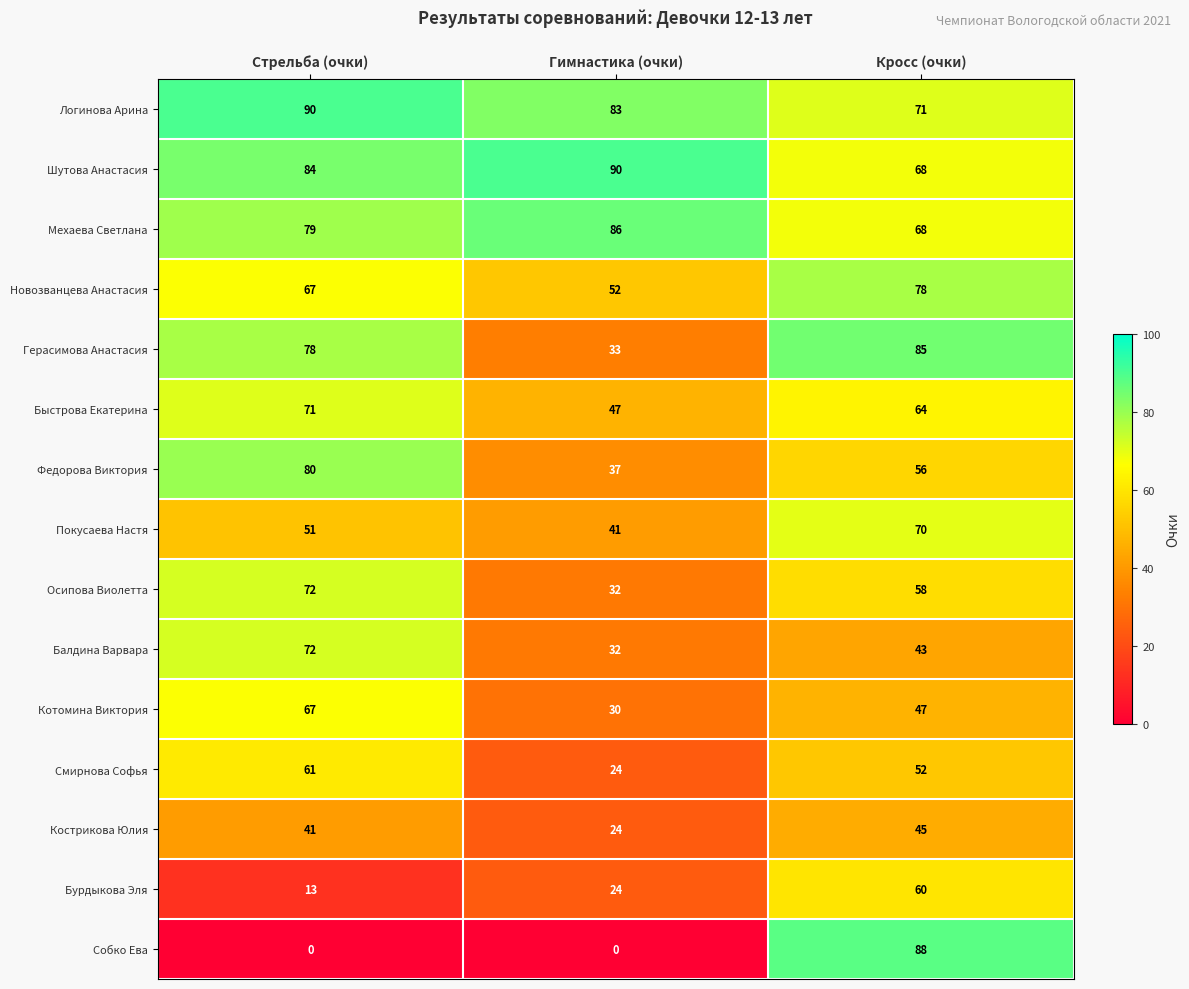

Which series has the largest range (max minus min)?

Собко Ева